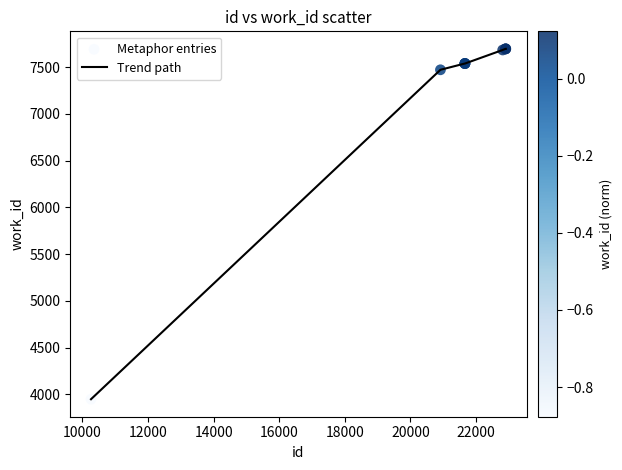

What is the greatest value displayed?

7697